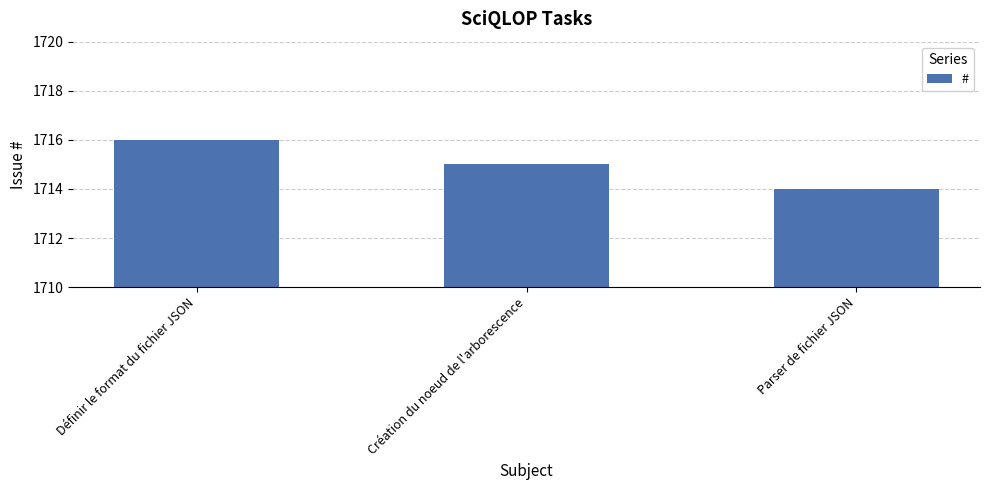

True or false: the data shows 1716 at Définir le format du fichier JSON.

True